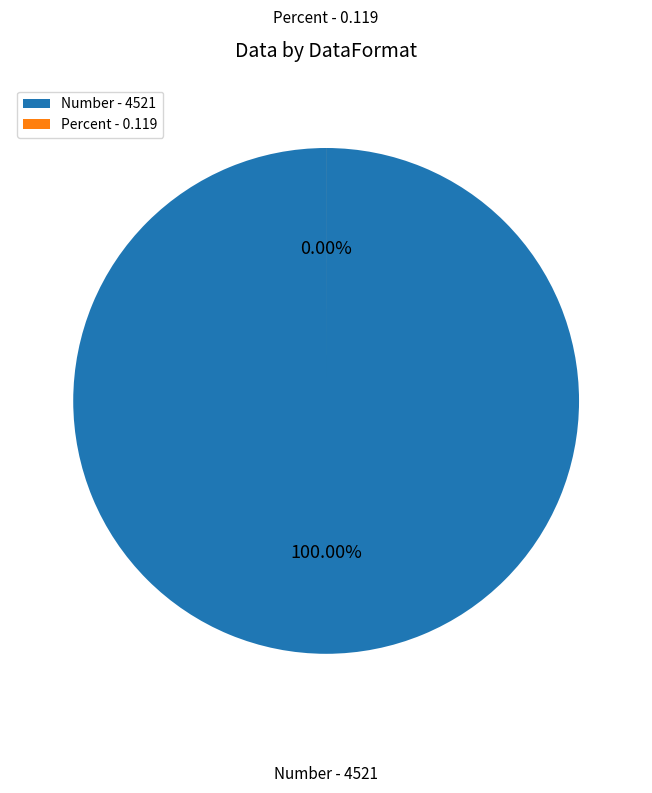

How many segments does this pie chart have?

2